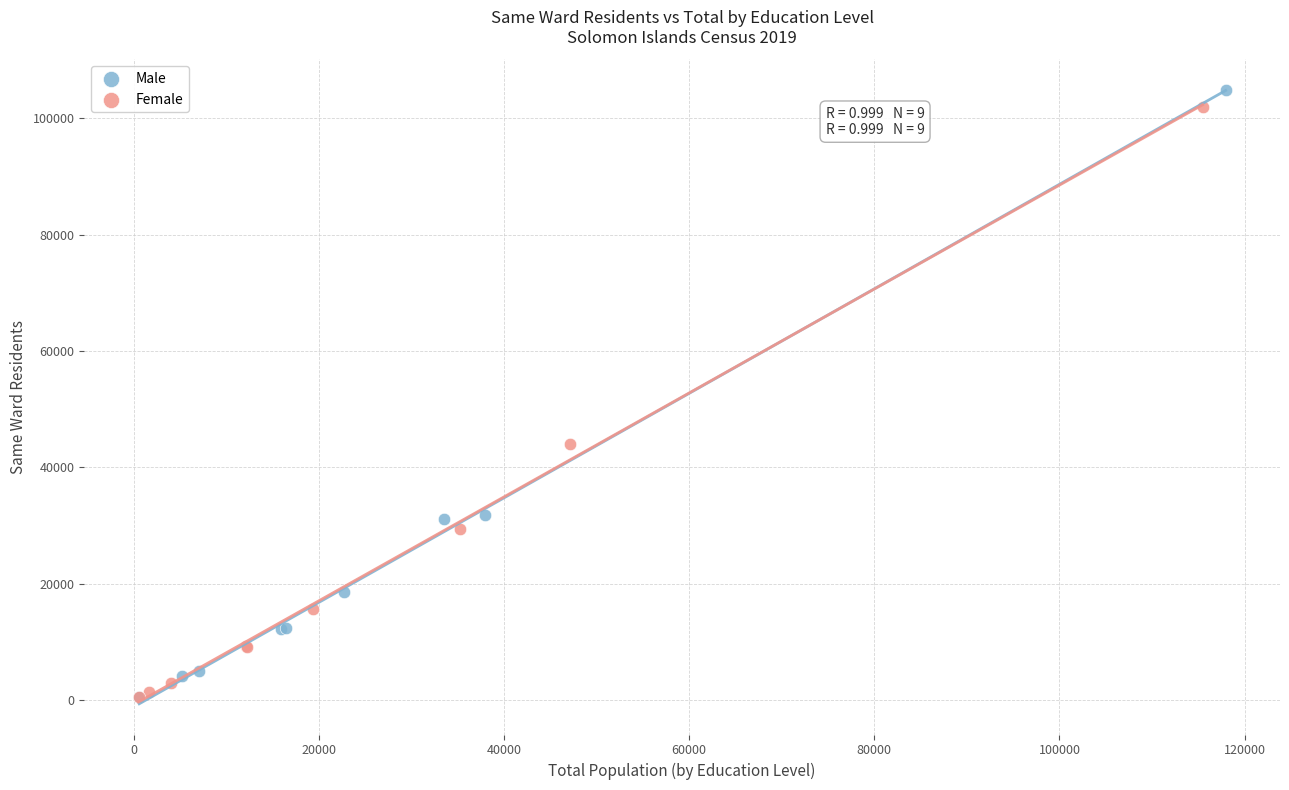

Which series reaches the maximum Y coordinate?

Male